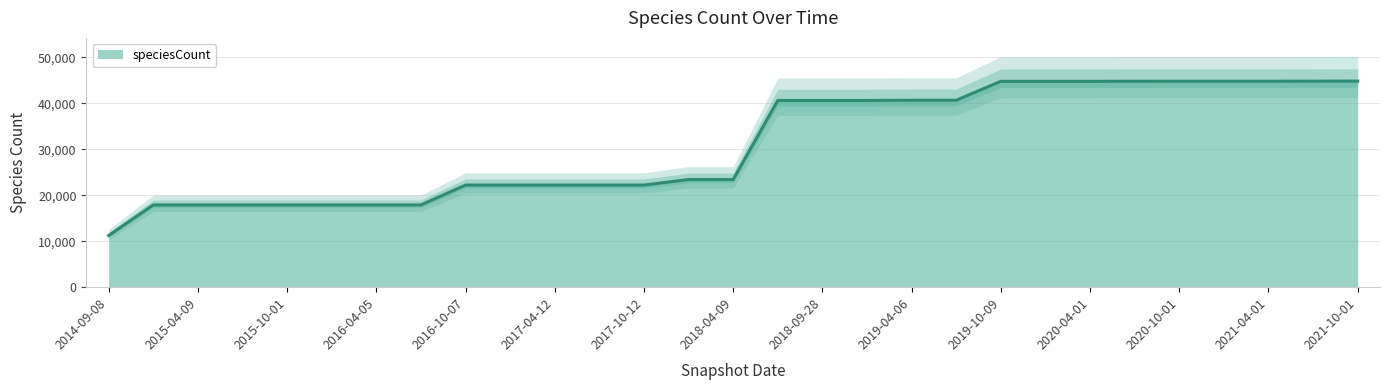

What is the maximum value shown in the chart?

44850